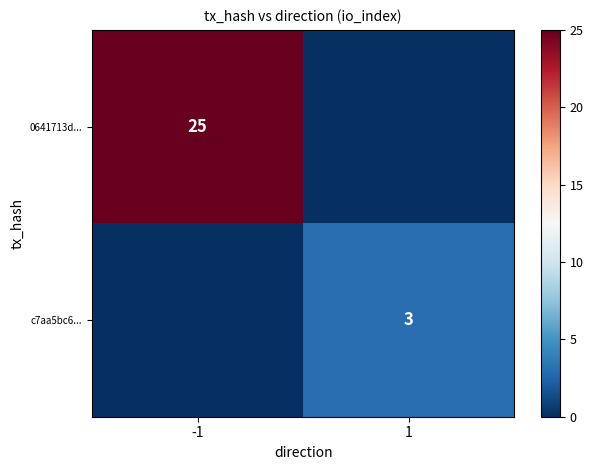

The 0641713d... series shows 25 at -1. True or false?

True